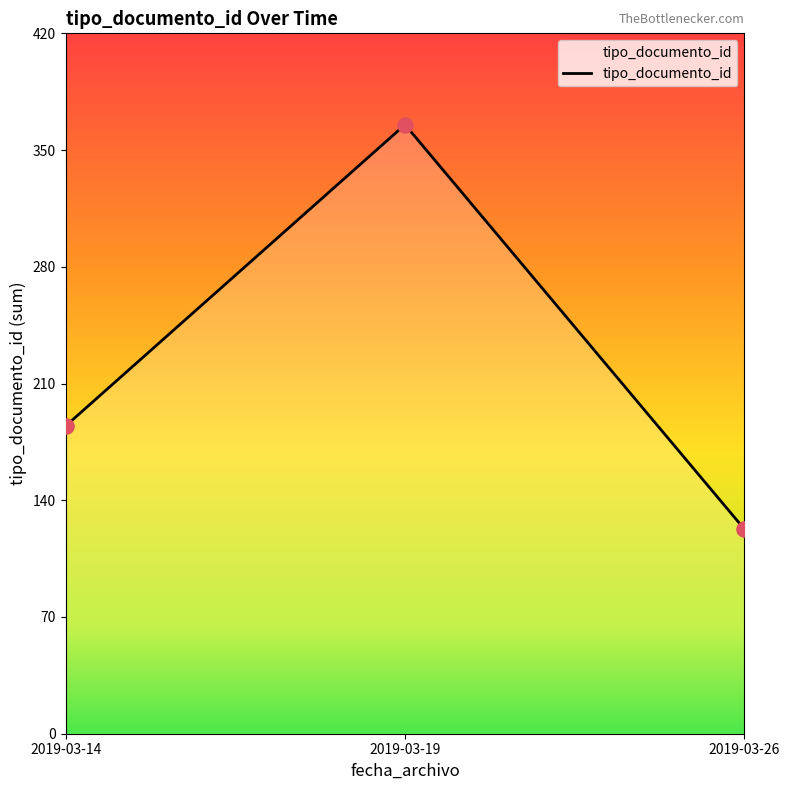

What is the change in value from 2019-03-19 to 2019-03-26?

-243